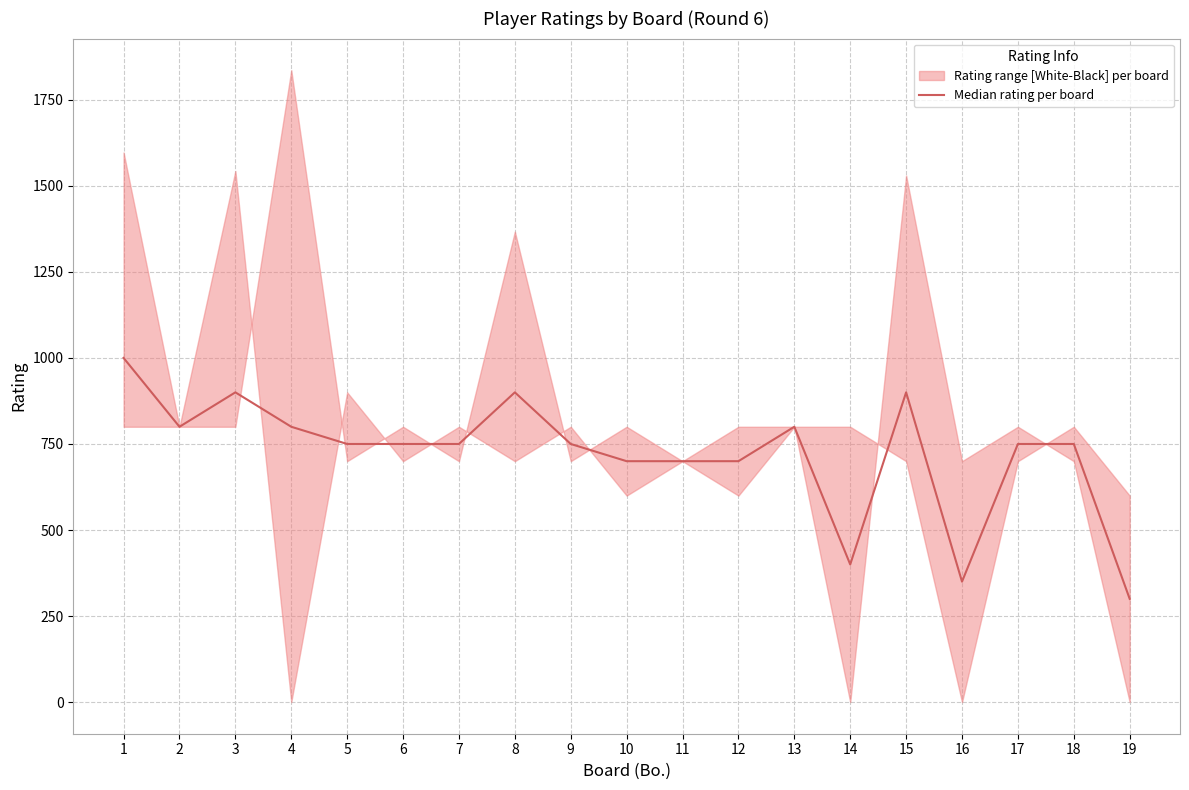

True or false: there are more than 1 points higher than both neighbors.

True